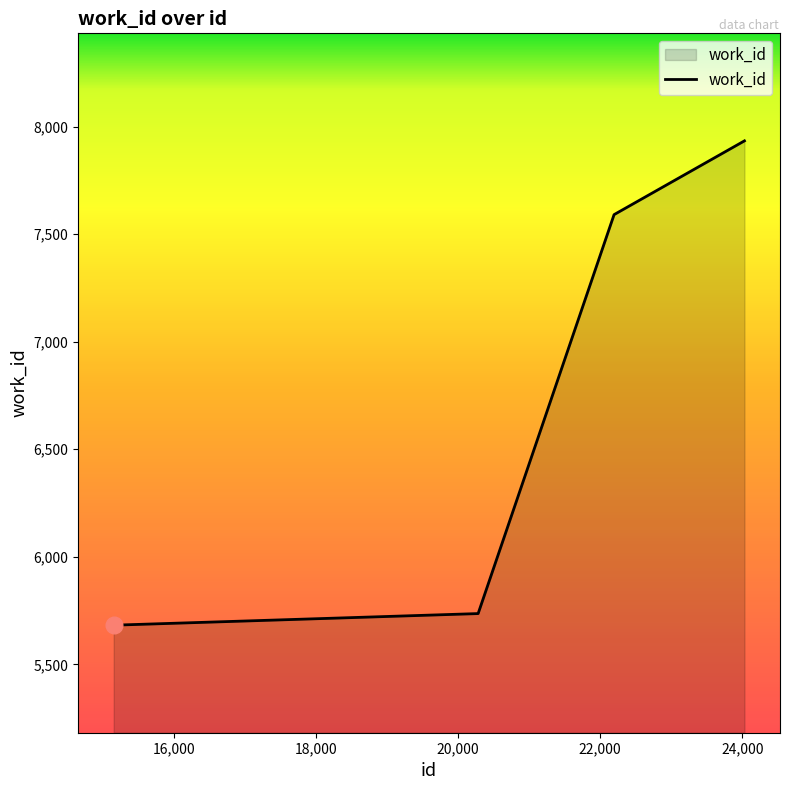

What is the difference between the second highest and second lowest values?

1855